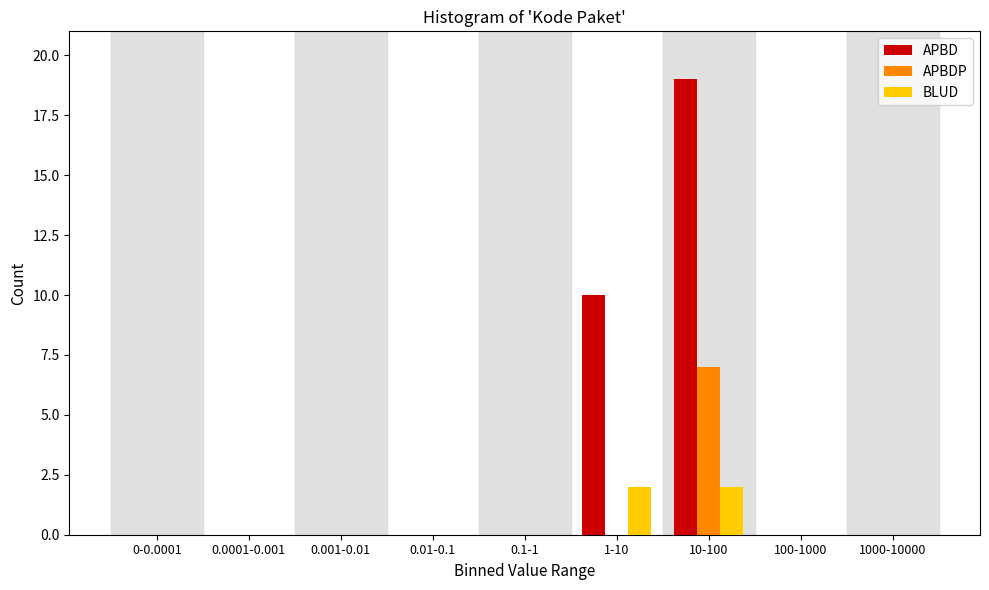

Reading right to left, list all the values displayed in this chart.

APBD: 1000-10000=0	100-1000=0	10-100=19	1-10=10	0.1-1=0	0.01-0.1=0	0.001-0.01=0	0.0001-0.001=0	0-0.0001=0
APBDP: 1000-10000=0	100-1000=0	10-100=7	1-10=0	0.1-1=0	0.01-0.1=0	0.001-0.01=0	0.0001-0.001=0	0-0.0001=0
BLUD: 1000-10000=0	100-1000=0	10-100=2	1-10=2	0.1-1=0	0.01-0.1=0	0.001-0.01=0	0.0001-0.001=0	0-0.0001=0